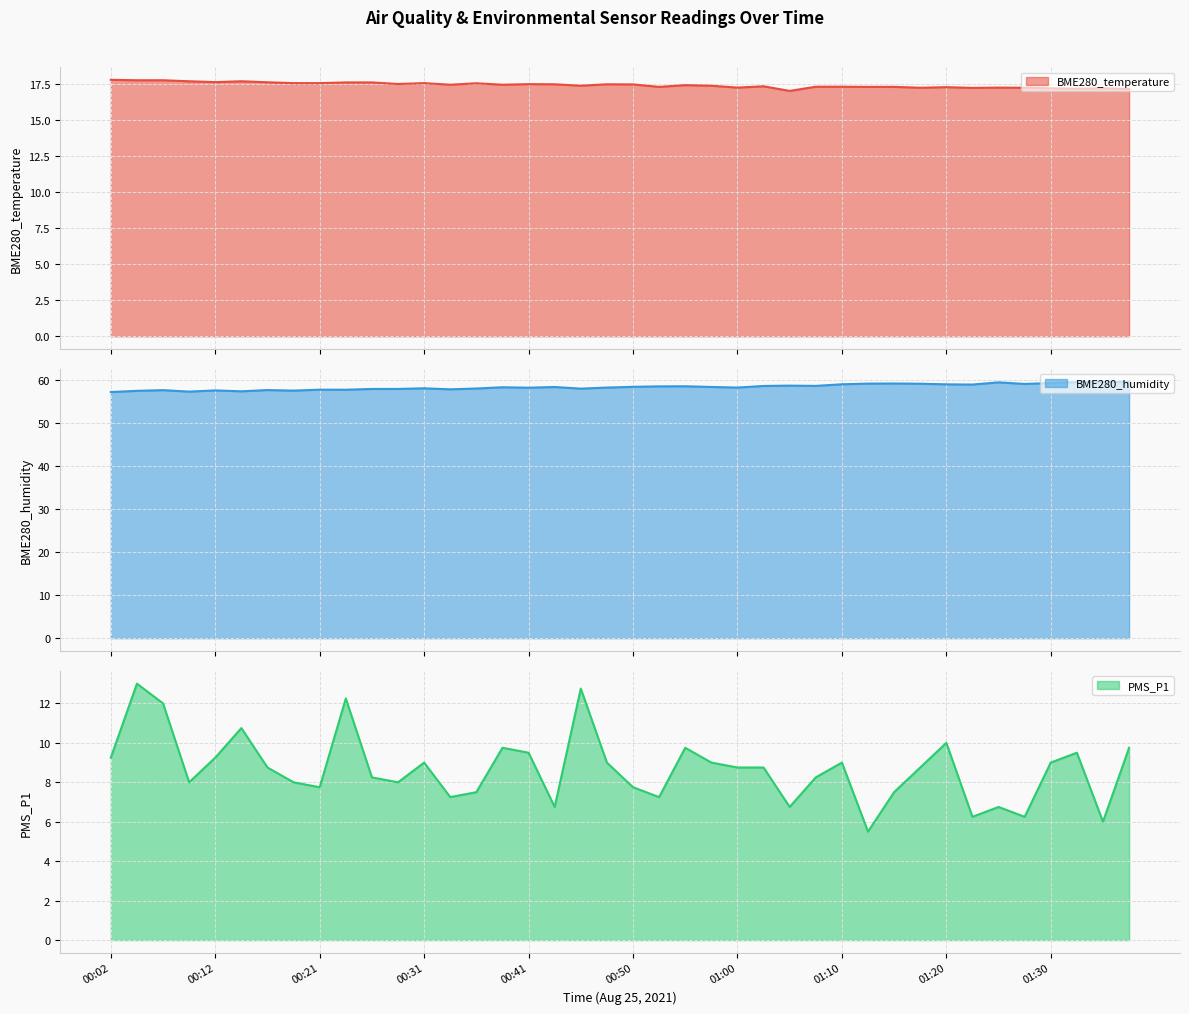

What is the total value across all series at 00:24?

87.6